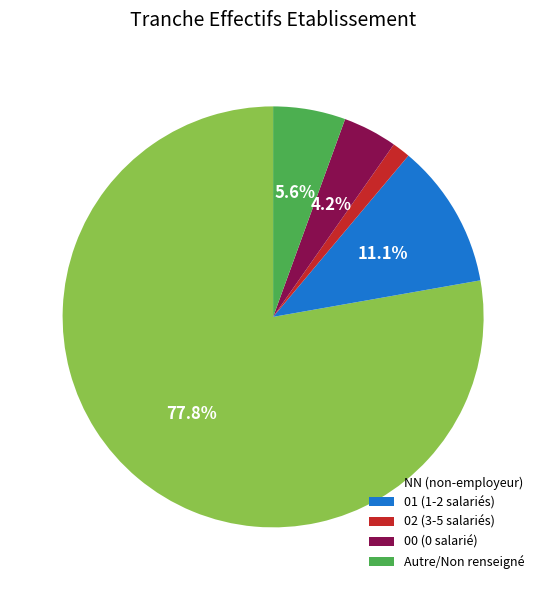

Which has a higher value, 02 (3-5 salariés) or NN (non-employeur)?

NN (non-employeur)